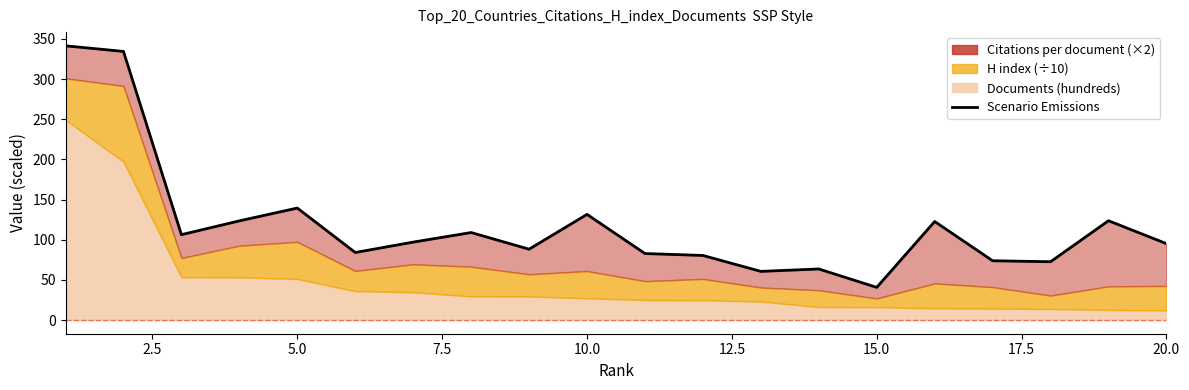

Reading left to right, extract all data points from this chart.

341.5	334.5	106.3	123.5	139.4	84.1	97.0	108.9	88.2	131.5	82.8	80.4	60.6	63.6	40.6	122.7	73.8	72.6	123.7	95.1